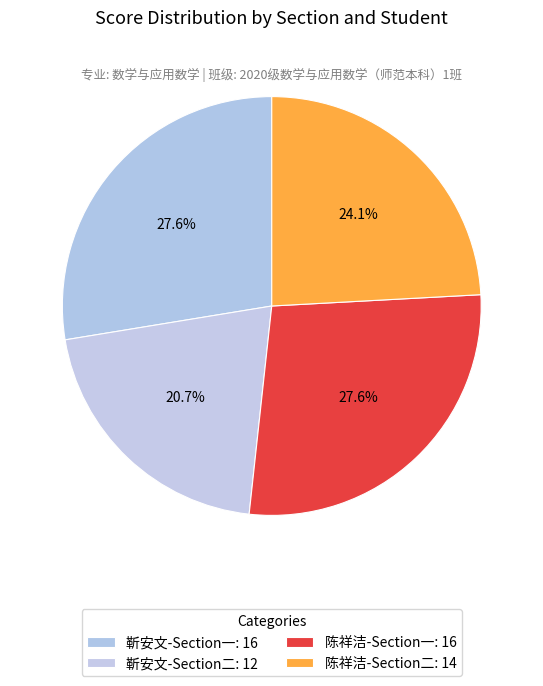

Count the number of slices in the pie.

4